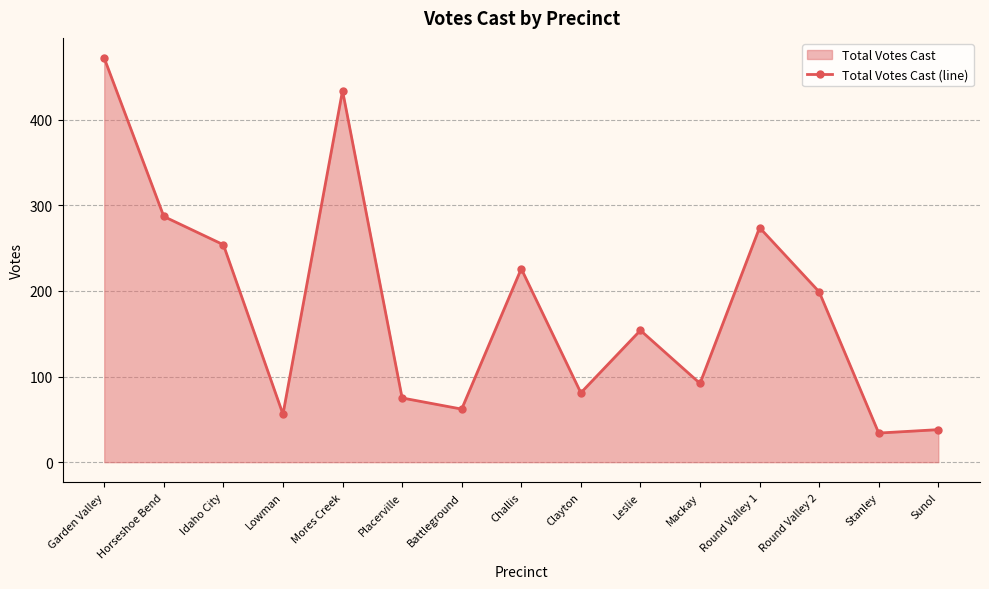

At which label does the data first exceed 154?

Garden Valley